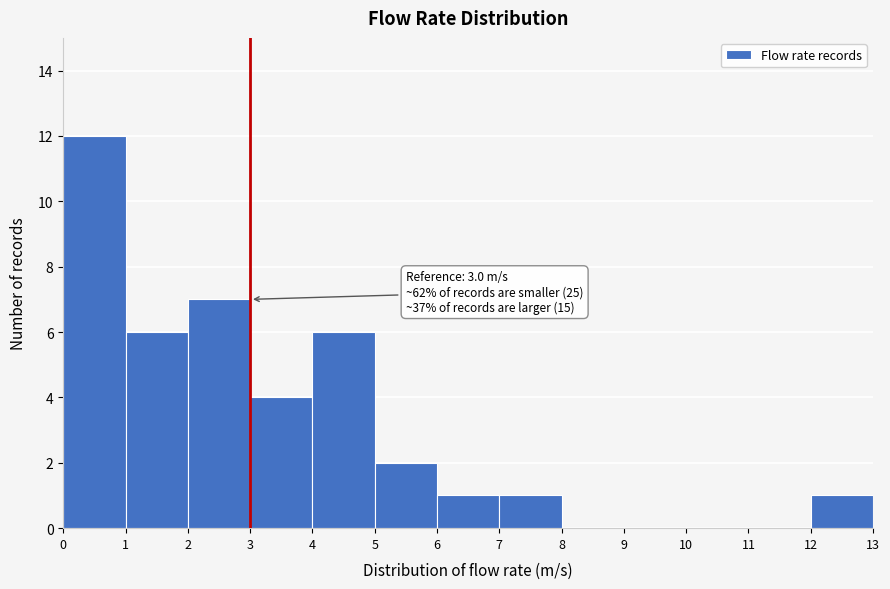

Which range on the x-axis has the tallest bar?

0 to 1